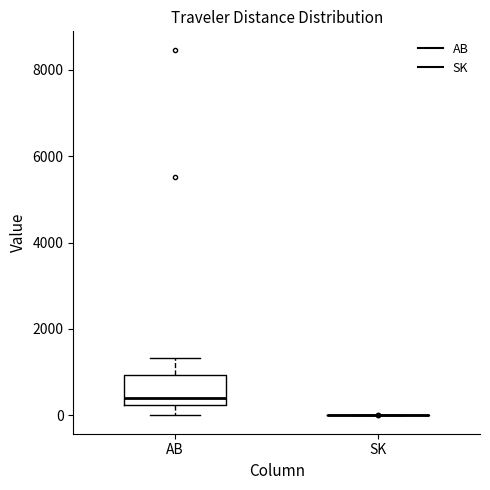

Reading left to right, read every box against the y-axis: the position of its median line, the range the box covers, and the ends of its whiskers. The values are not printed on the chart, so give them approximately, as read against the axis.

AB: median 400, box 200 to 1000, whiskers 0 to 1400
SK: box collapsed to a line at 0, whiskers 0 to 0